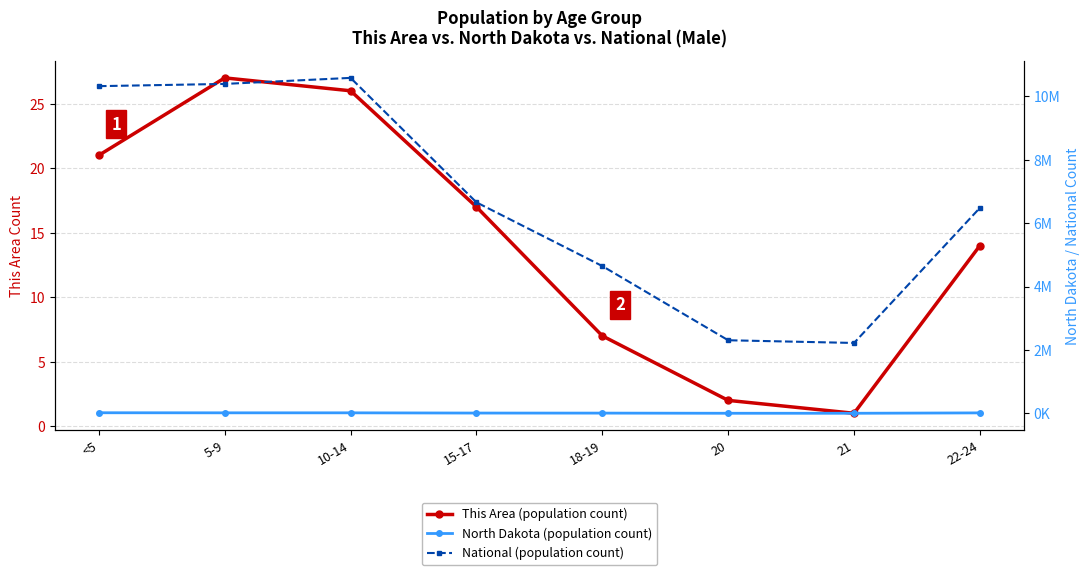

What is the highest value of the This Area (population count) series?

27